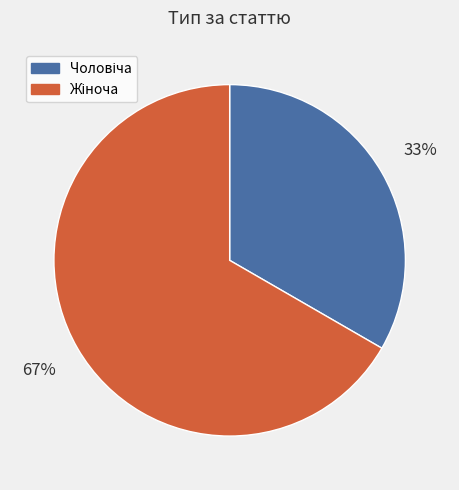

Is there a majority slice in this chart?

Yes